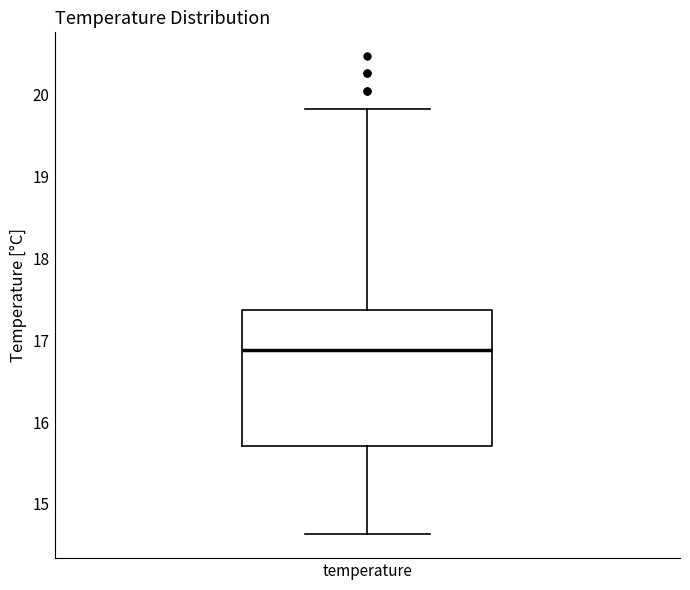

Transcribe this box plot: give where the median line is, the range the box spans, and where the two whiskers end, as read against the y-axis. The values are not printed on the chart, so give them approximately, as read against the axis.

median 16.9, box 15.7 to 17.4, whiskers 14.6 to 19.8